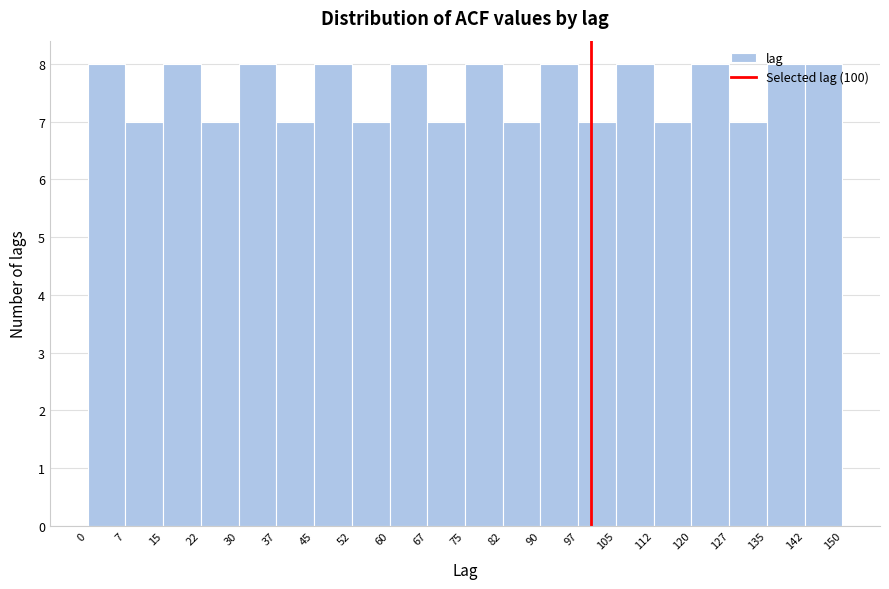

How tall is the bar that spans 82 to 90 on the x-axis? The values are not printed on the chart, so give them approximately, as read against the axis.

7